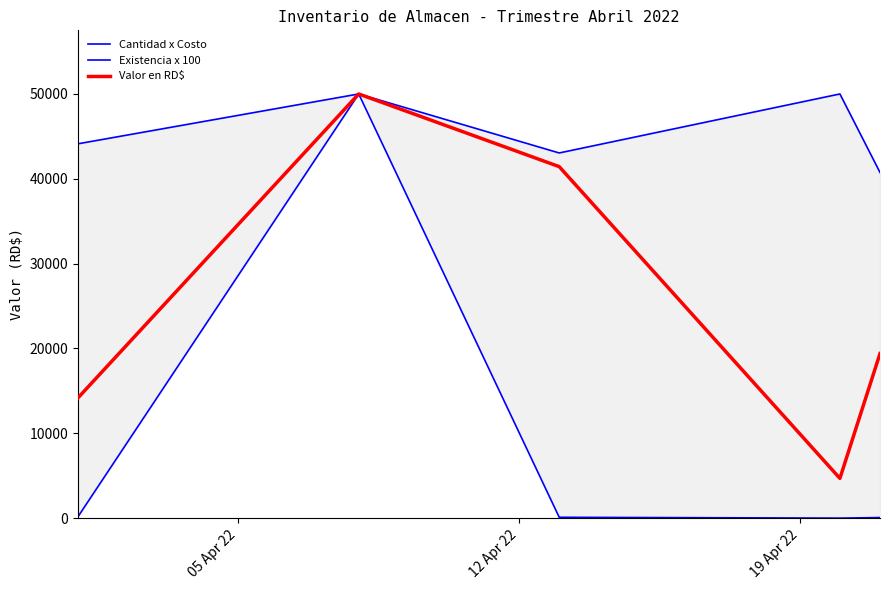

Rank the series by their maximum value, from lowest to highest.

Cantidad x Costo, Existencia x 100, Valor en RD$